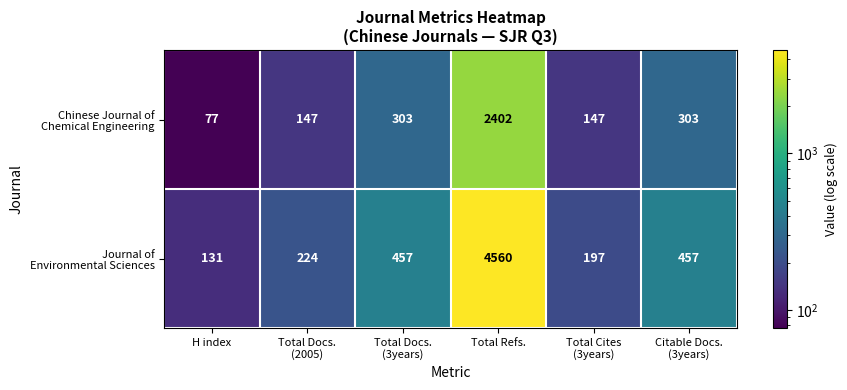

What is the total value across all series at H index?

208